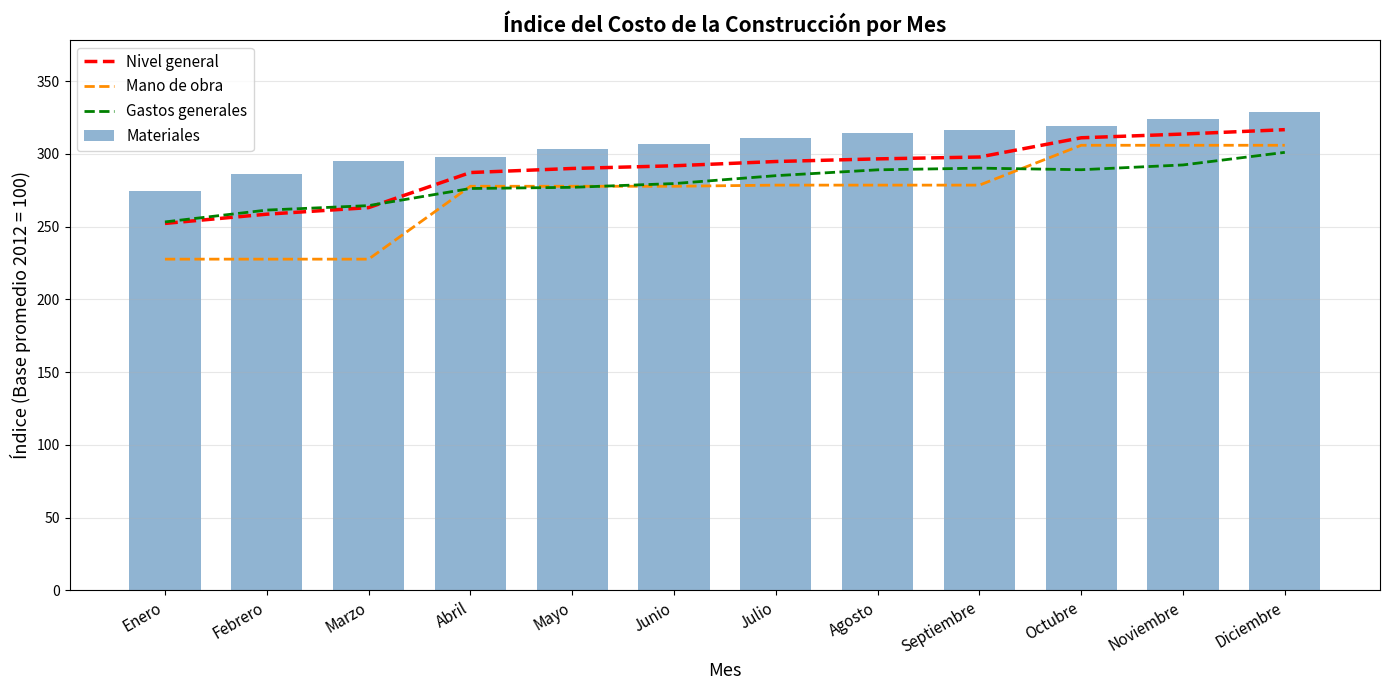

Are the bars horizontal?

No